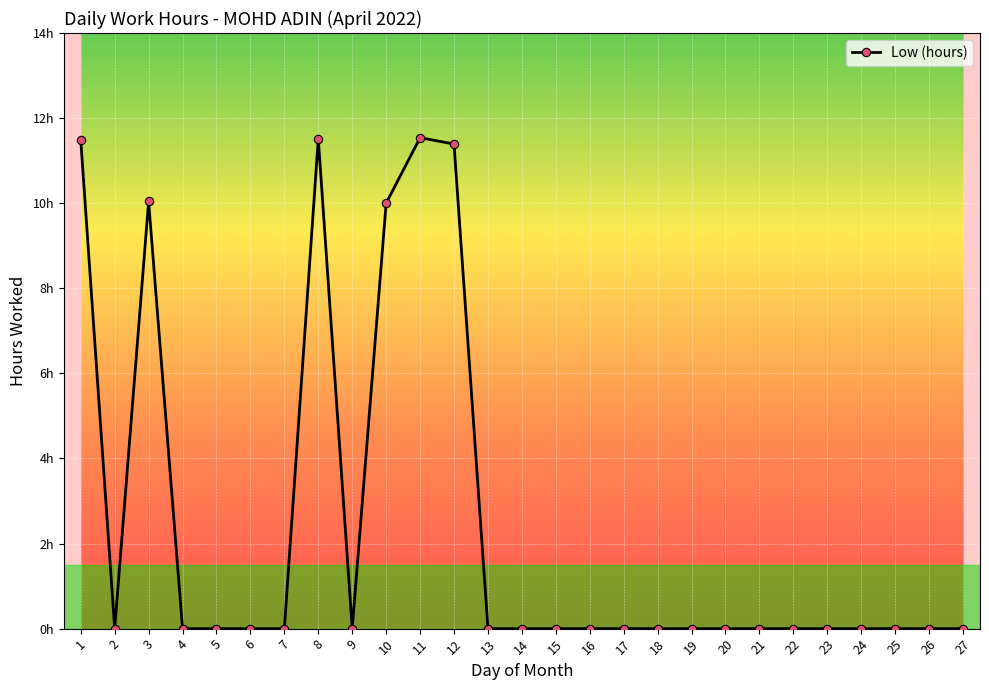

True or false: the data shows 0.0 at 21.

True